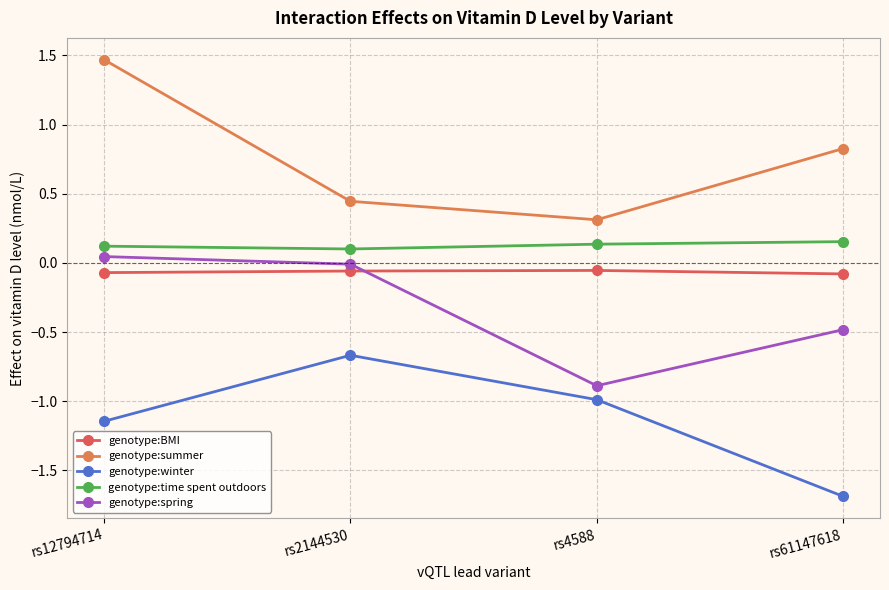

How many interior local valleys does the genotype:time spent outdoors series have?

1